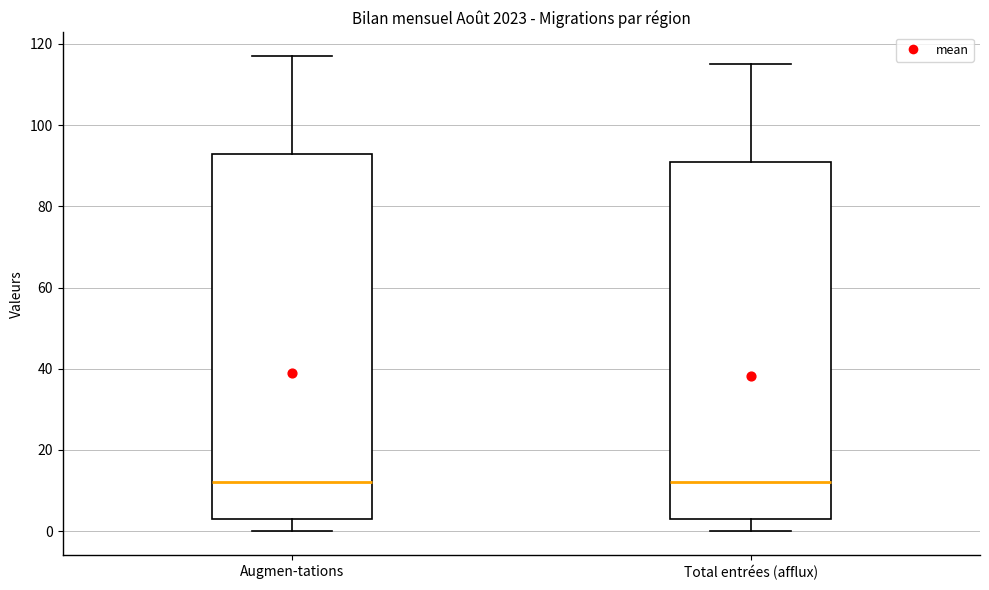

Reading left to right, read every box against the y-axis: the position of its median line, the range the box covers, and the ends of its whiskers. The values are not printed on the chart, so give them approximately, as read against the axis.

Augmen-tations: median 12, box 4 to 94, whiskers 0 to 118
Total entrées (afflux): median 12, box 4 to 92, whiskers 0 to 116